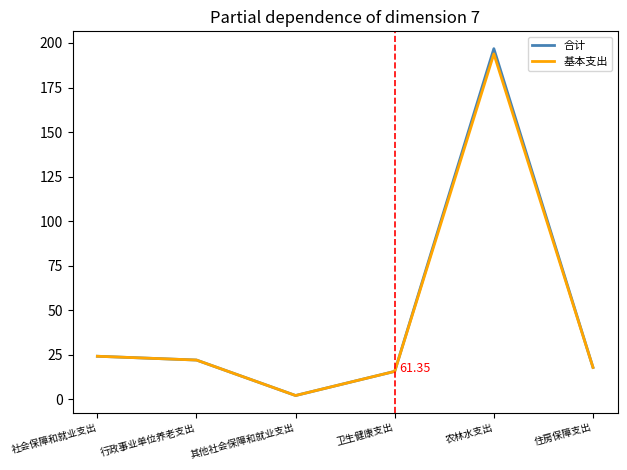

Which category has the lowest value in the 基本支出 series?

其他社会保障和就业支出